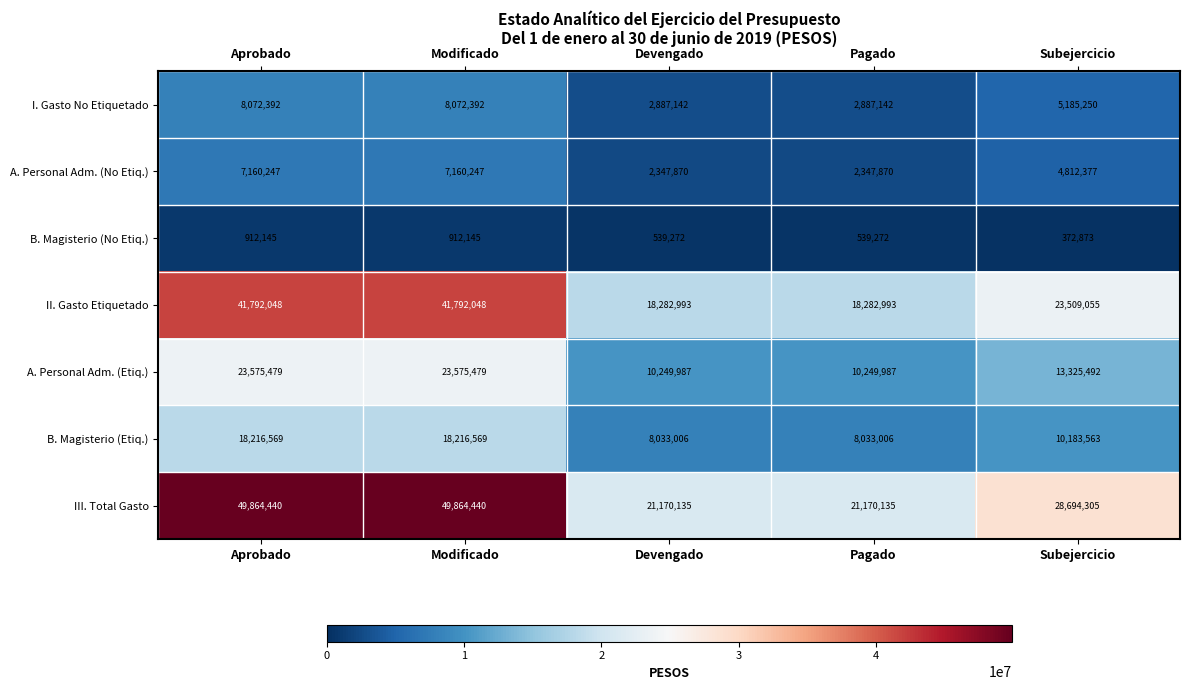

What is the difference between the highest and lowest values at Aprobado?

48952295